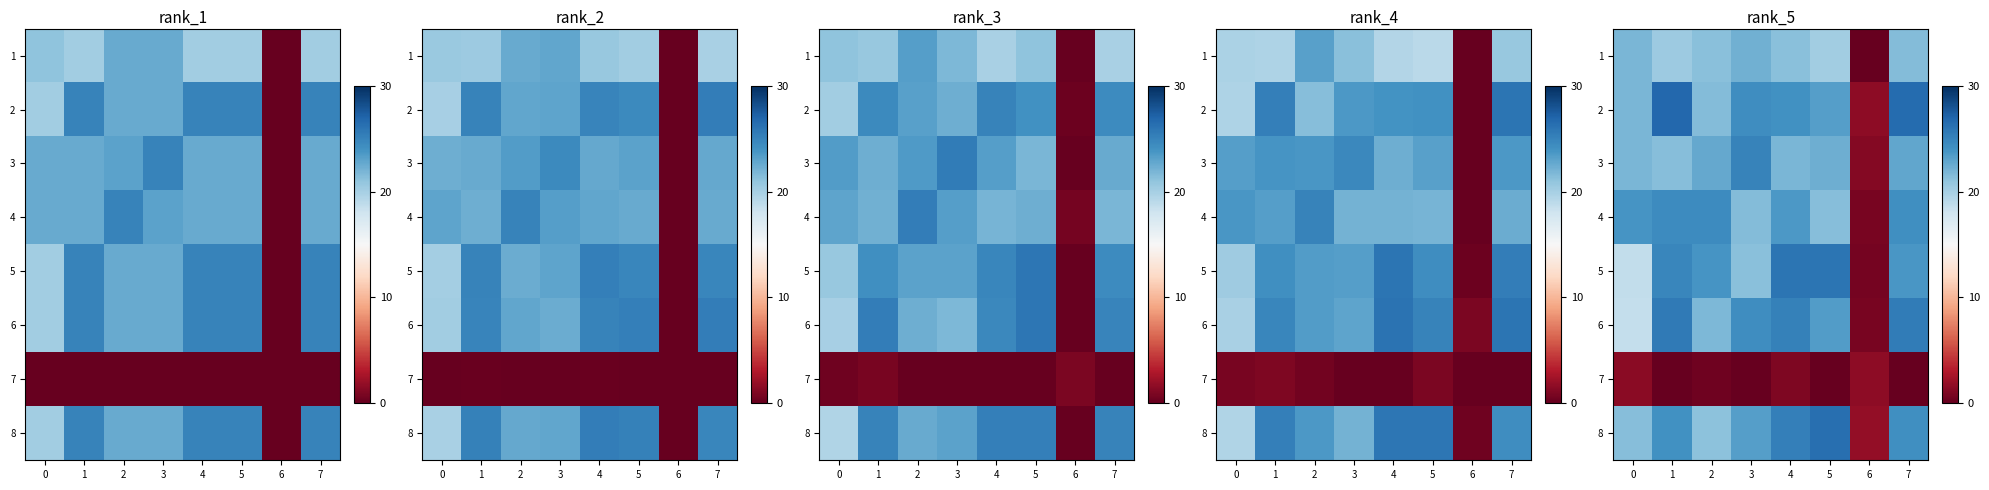

What is the lowest value of the row_3 series?

0.8